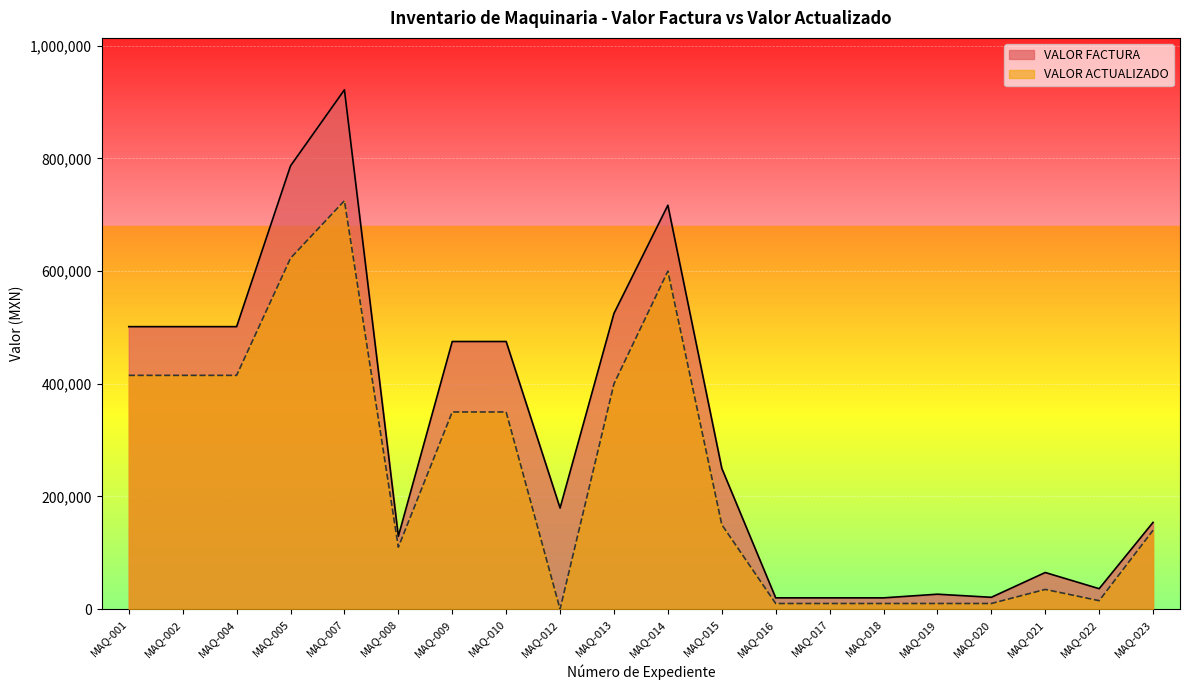

True or false: VALOR ACTUALIZADO has more than 2 points higher than both neighbors.

True